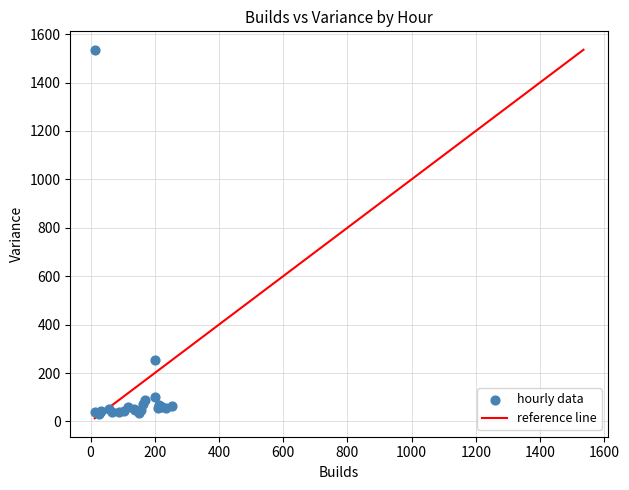

What Y value in the scatter plot is closest to 783?

254.8